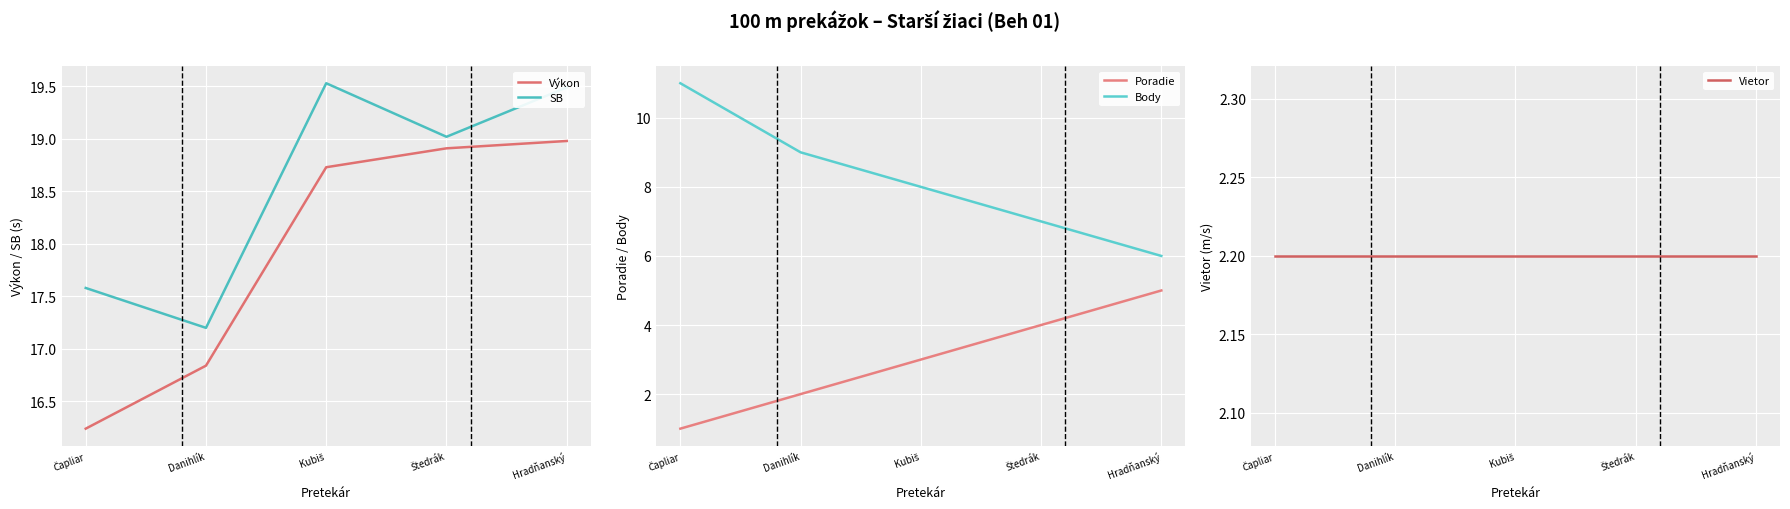

What is the minimum value for Body?

6